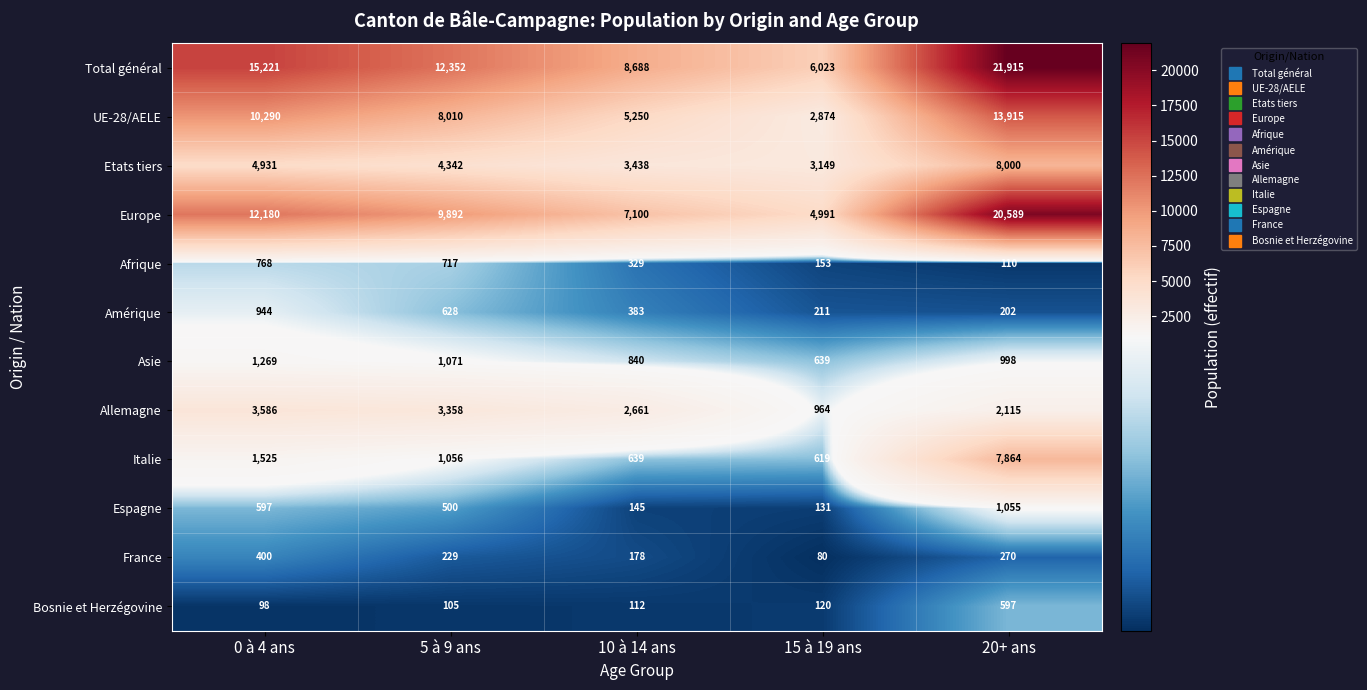

What is the average value of the Etats tiers series?

4772